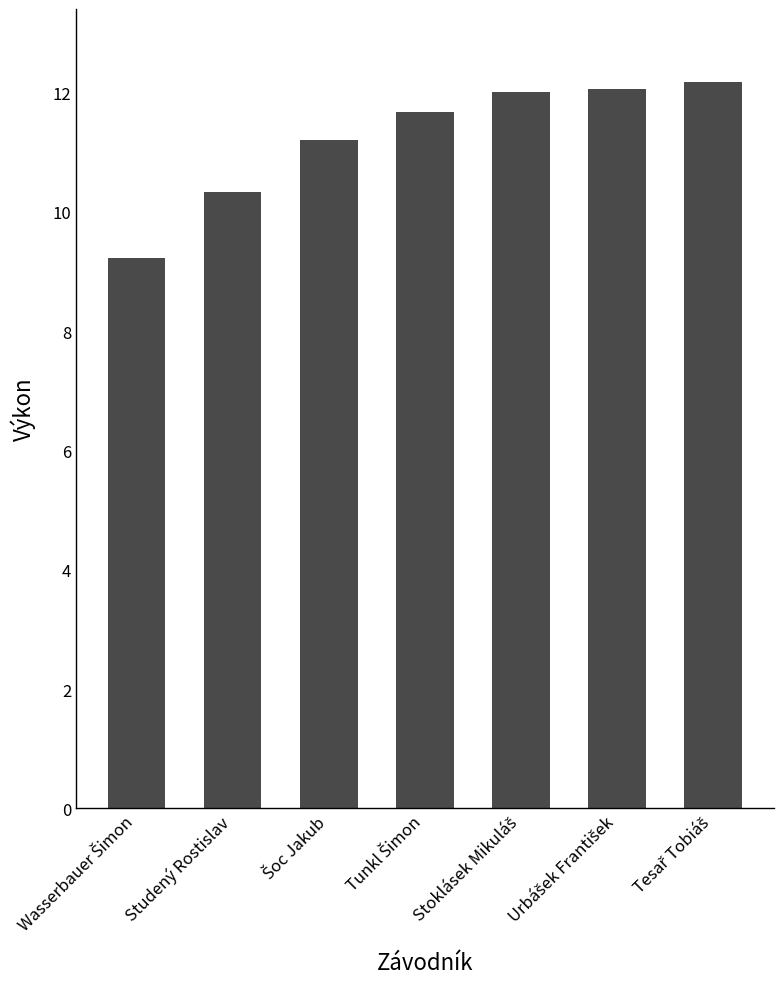

What is the sum of all values?

78.7